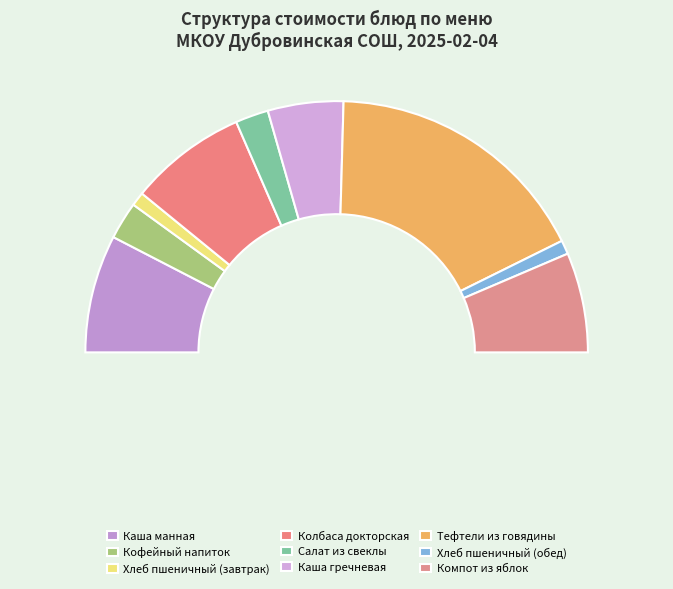

What is the change in value from Каша манная to Хлеб пшеничный (завтрак)?

-10.2